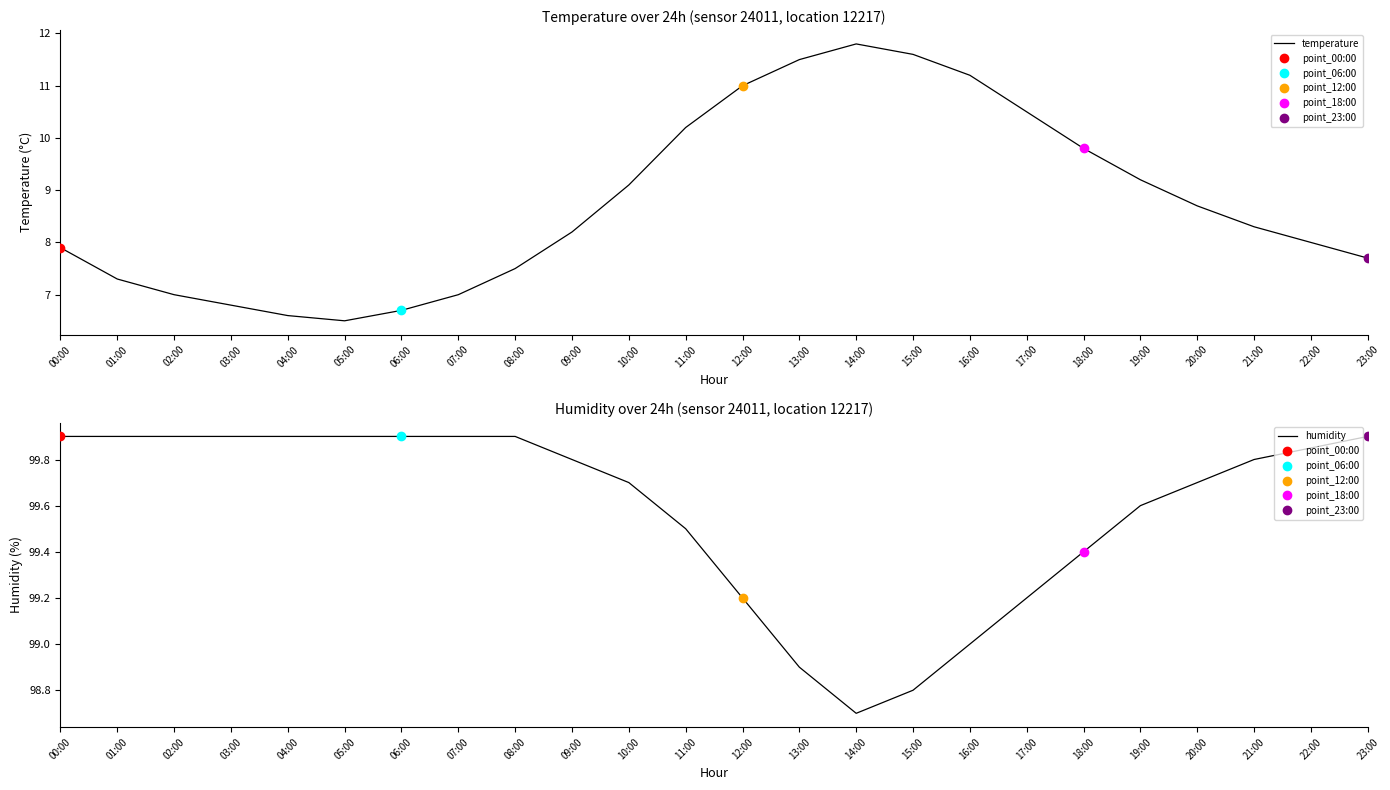

Where is the first local minimum for temperature?

05:00